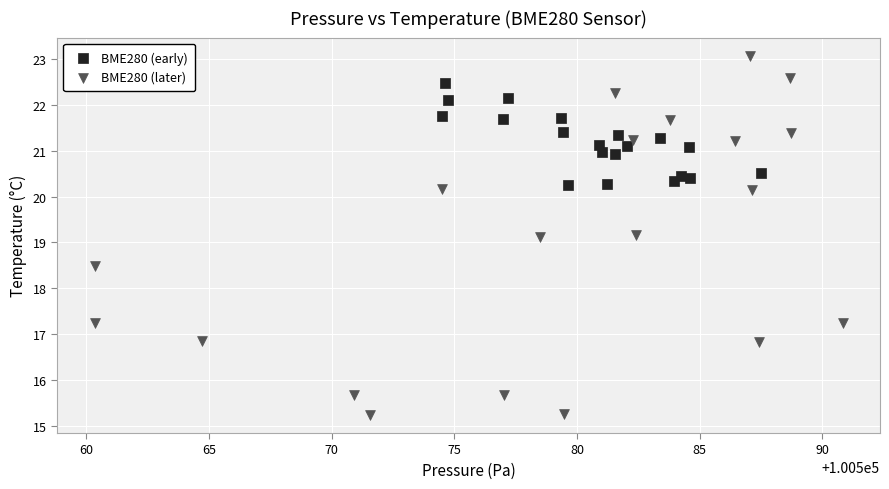

Which series reaches the minimum Y coordinate?

BME280 (later)